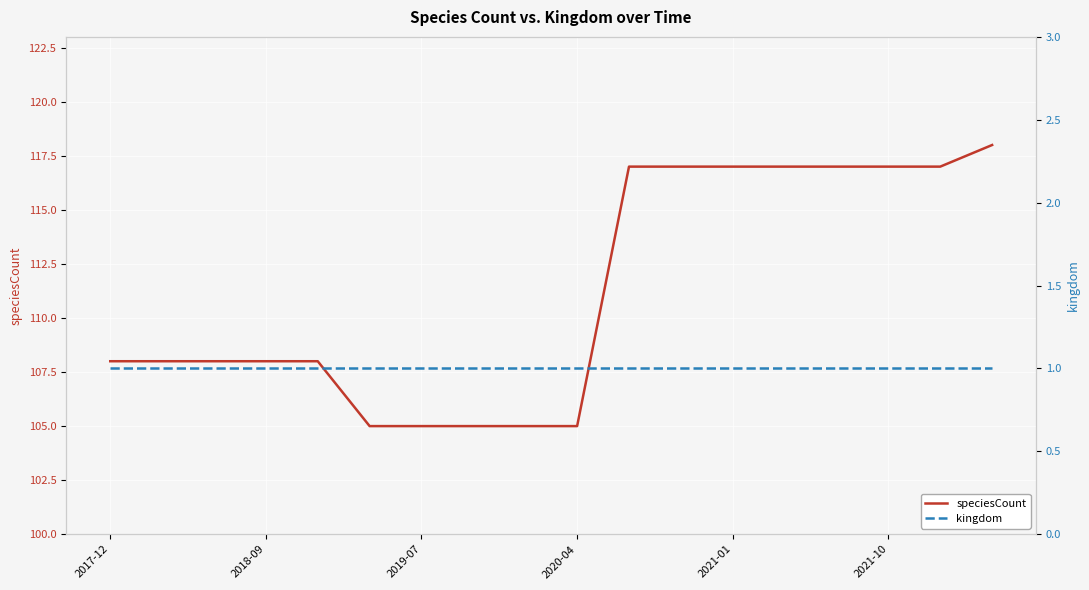

True or false: kingdom has more than 1 points higher than both neighbors.

False